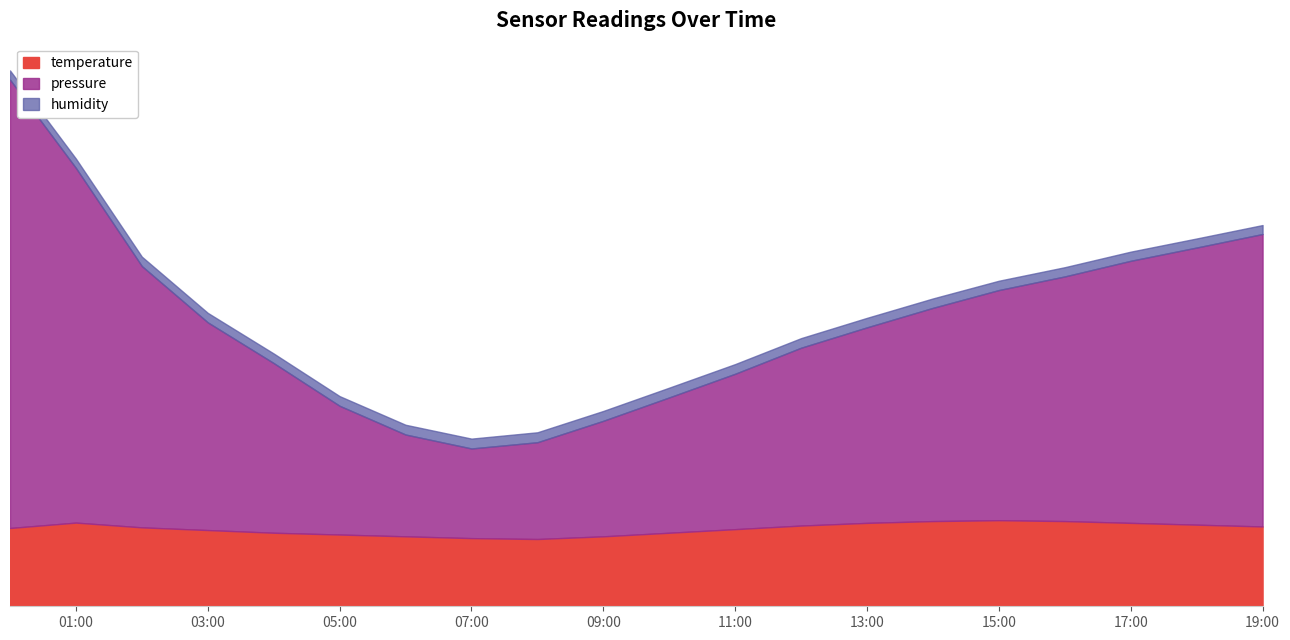

Where does the pressure series first go above 32?

00:00